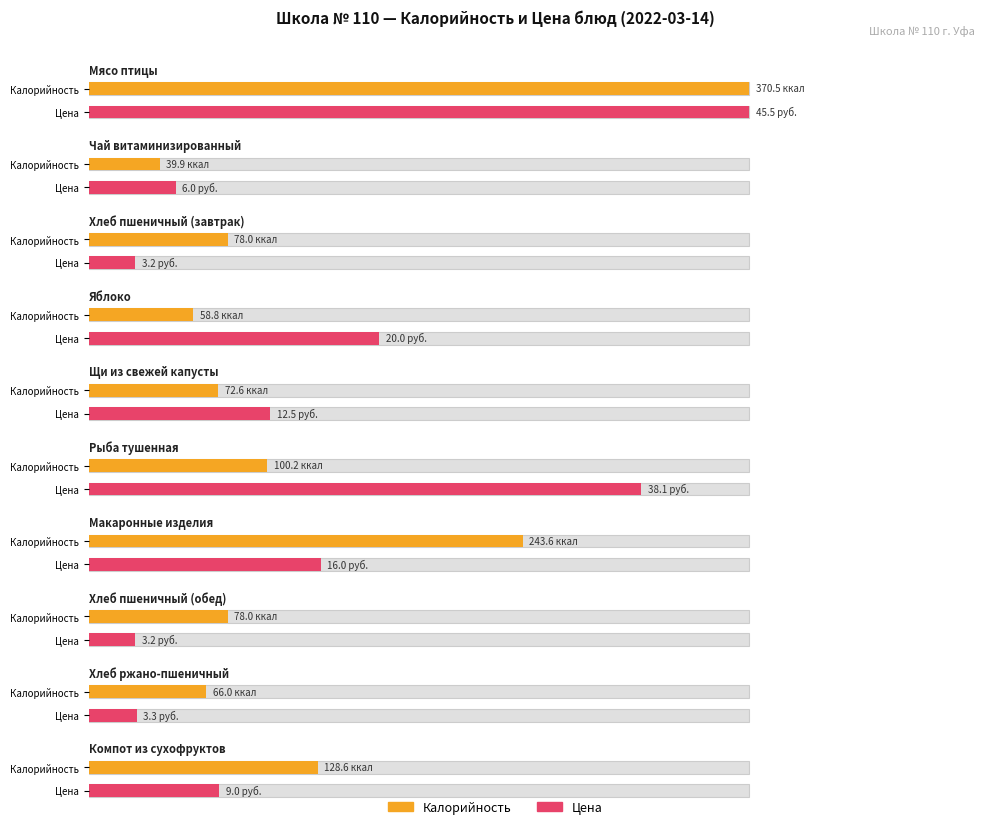

Are the bars horizontal?

Yes